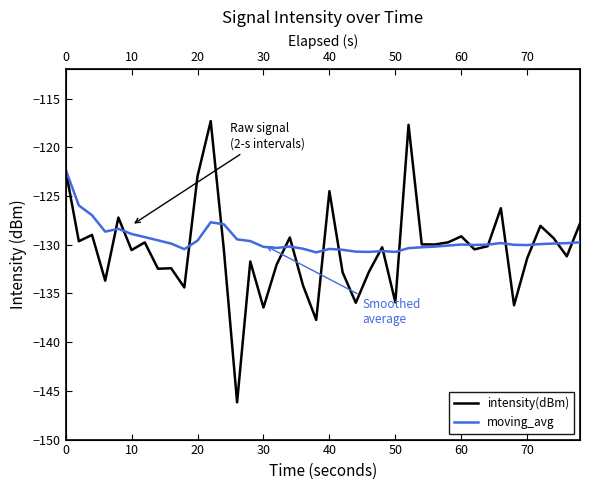

True or false: intensity(dBm) has a value of -132.5 at 70.

True